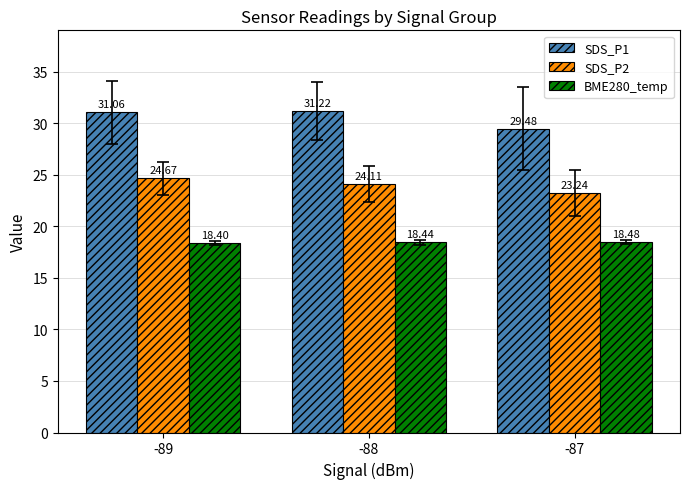

What is the difference between the maximum and minimum values in the SDS_P1 series?

1.7